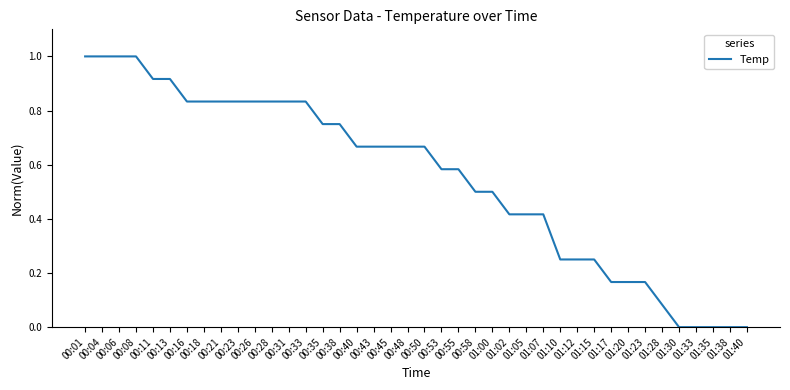

The chart shows a value of 0.3 at 01:17. True or false?

False